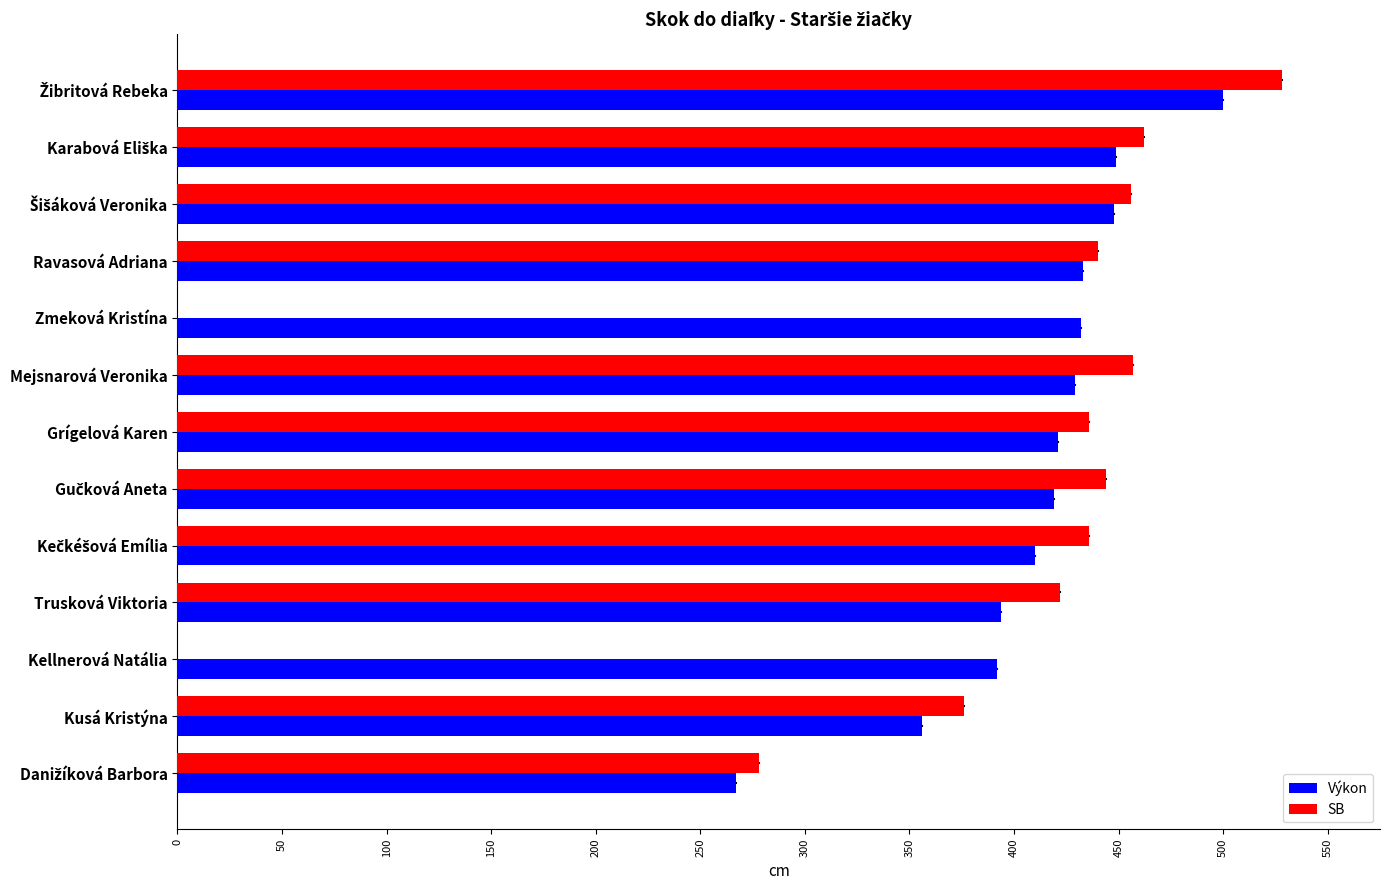

How many data points in SB are less than 436?

3